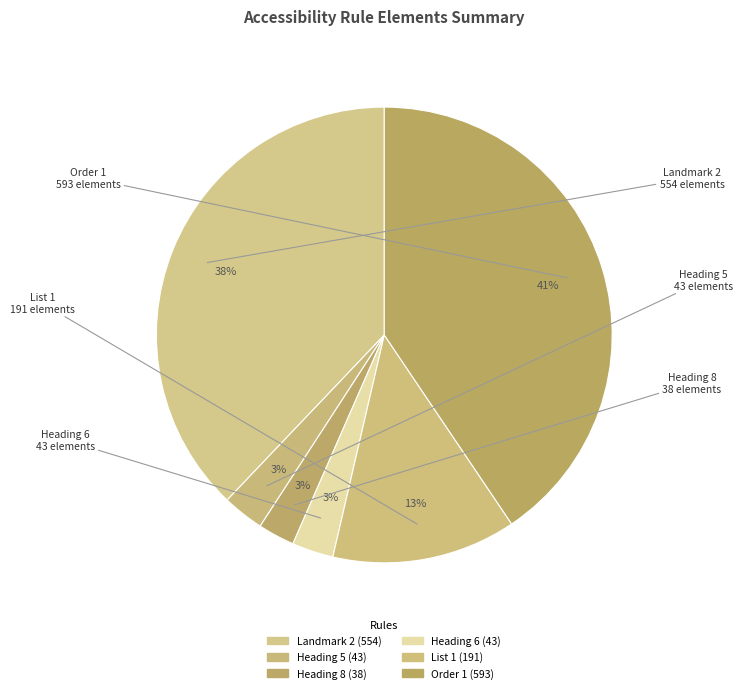

Count the number of slices in the pie.

6